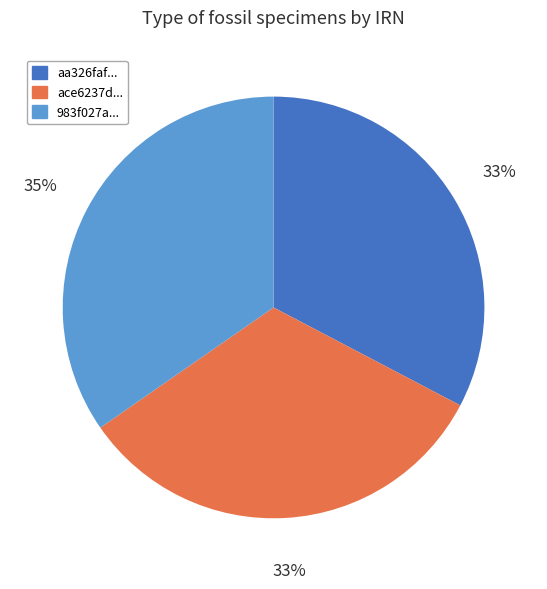

What is the largest slice in the pie chart?

983f027a...